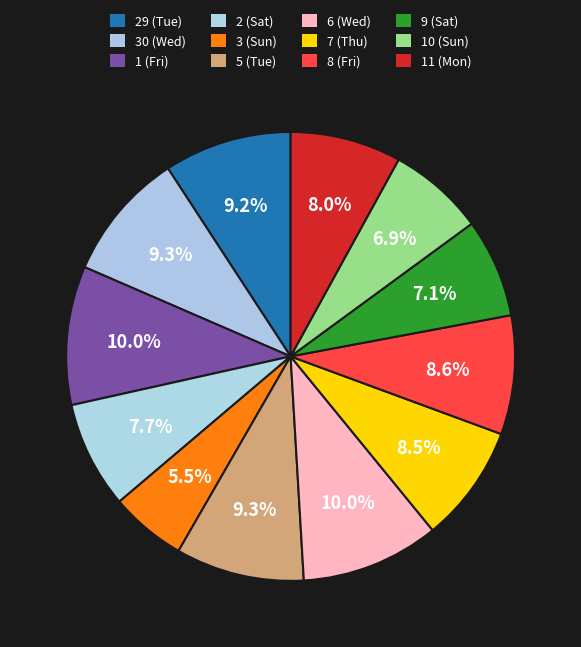

To the nearest percent, what is the combined percentage of 10 (Sun) and 29 (Tue)?

16%